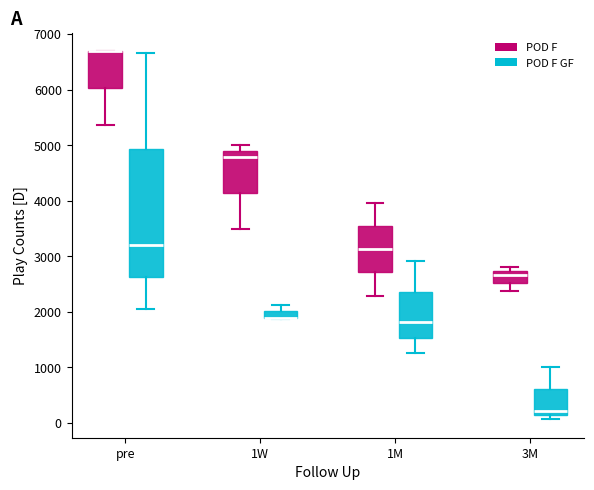

Where is the lower edge of the box for 1M (POD F) on the y-axis? The values are not printed on the chart, so give them approximately, as read against the axis.

2700